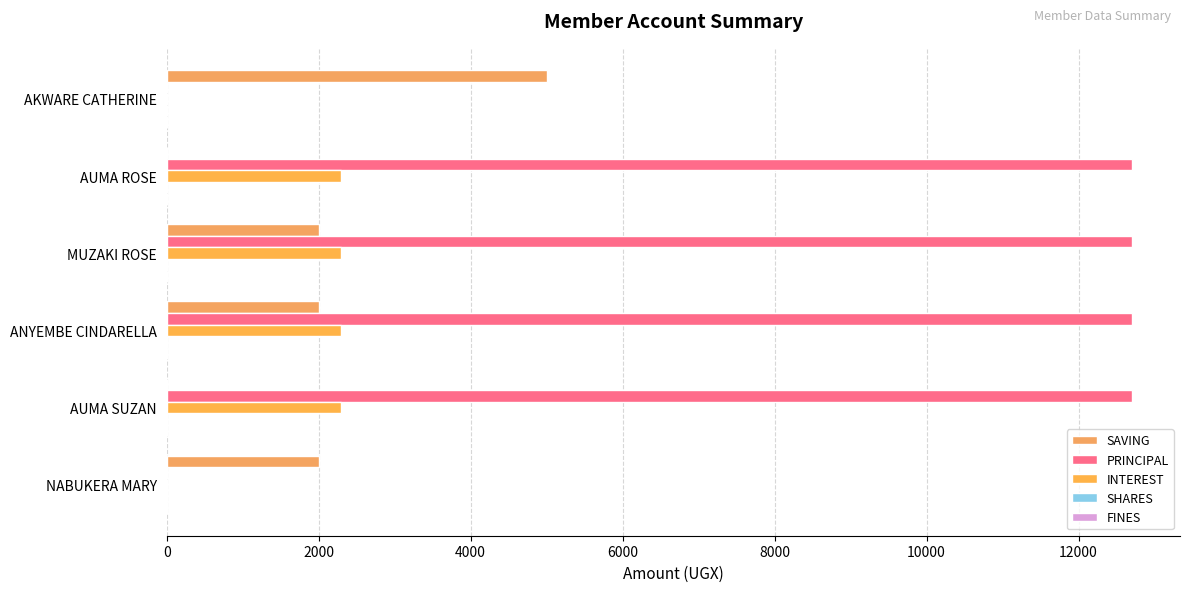

Which series has the largest range (max minus min)?

PRINCIPAL